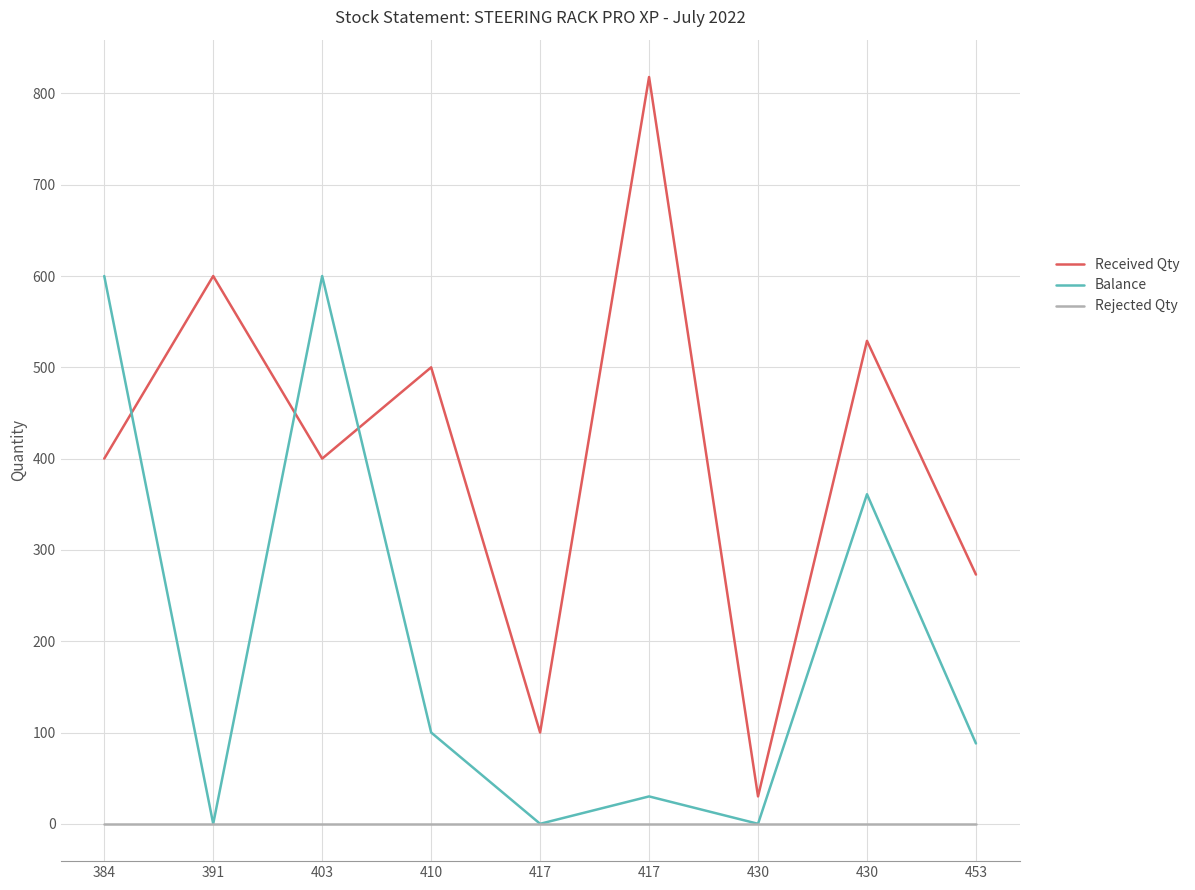

What value does the Received Qty series have at 430?

30